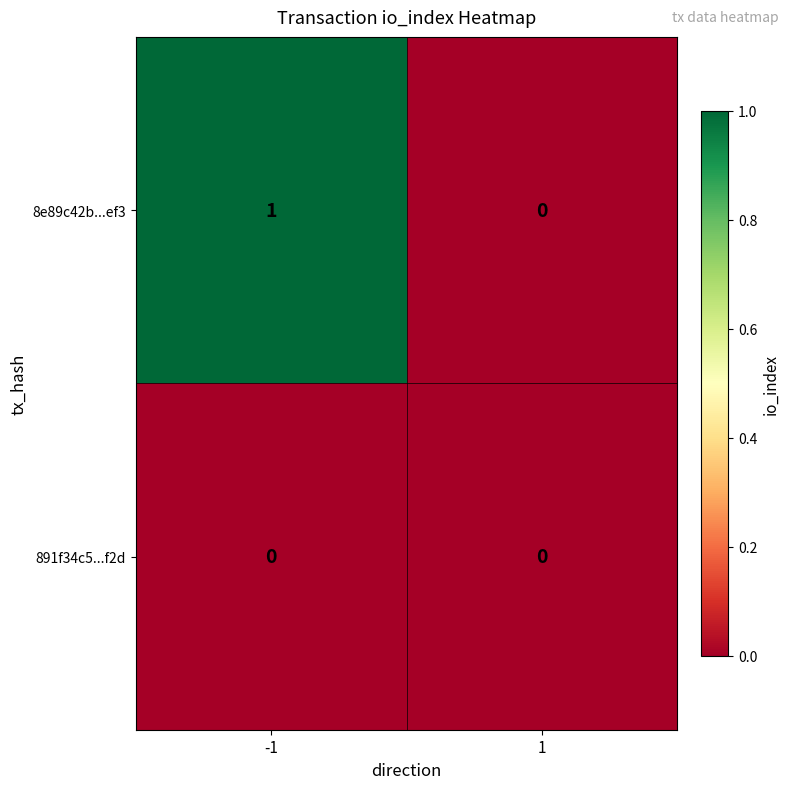

List the series in order of their peak value, lowest first.

891f34c5...f2d, 8e89c42b...ef3